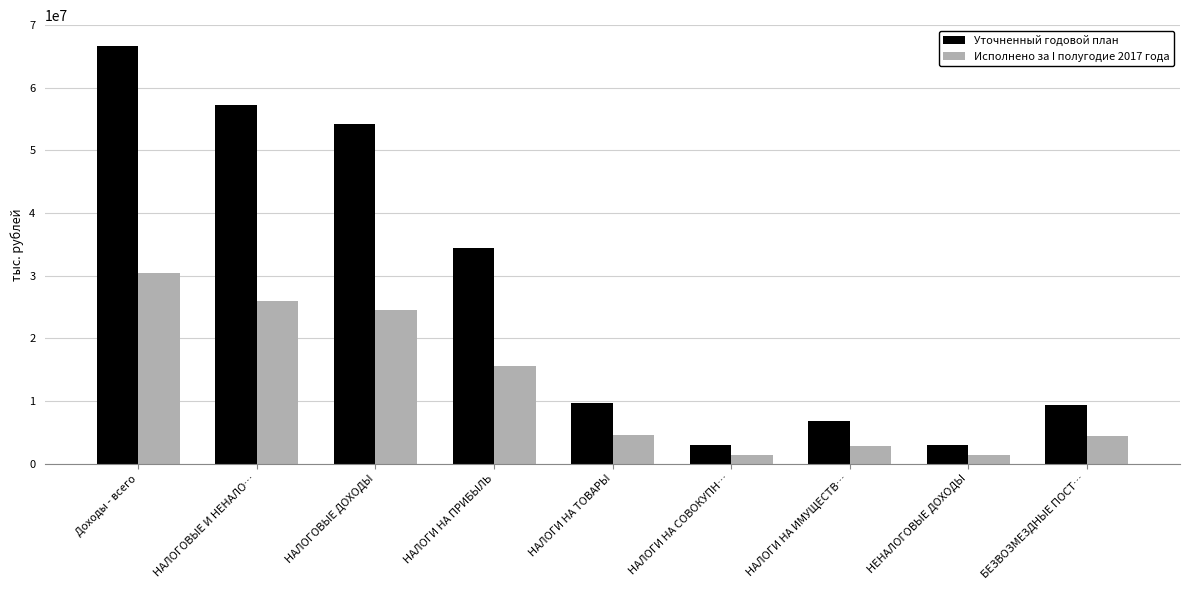

Is it true that Исполнено за I полугодие 2017 года equals 24602695.7 at НАЛОГОВЫЕ ДОХОДЫ?

True